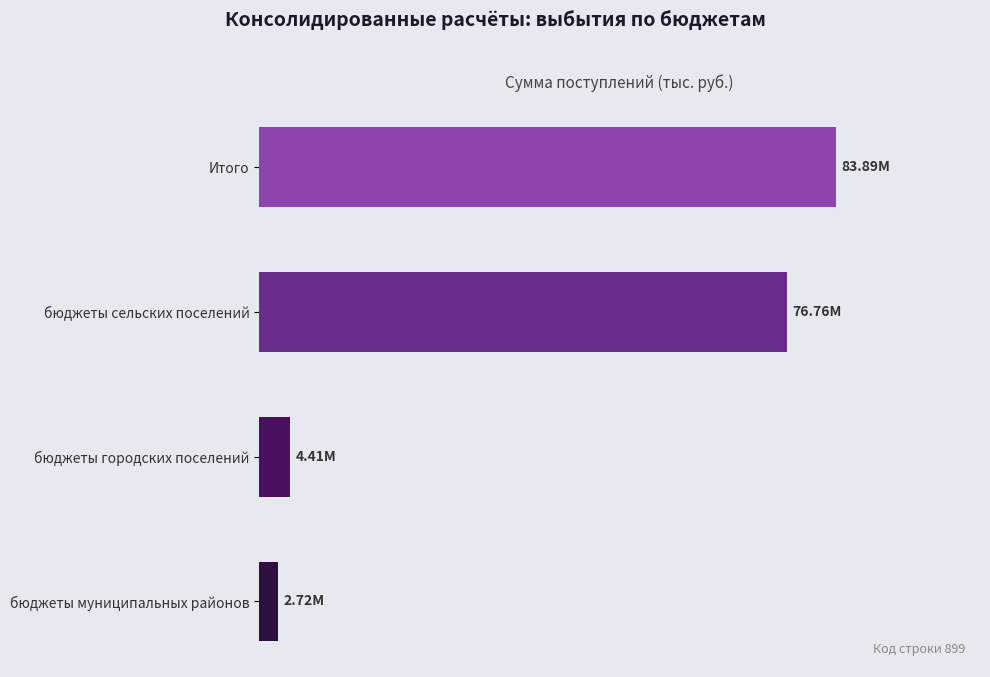

Rank the categories by value from highest to lowest.

Итого, бюджеты сельских поселений, бюджеты городских поселений, бюджеты муниципальных районов